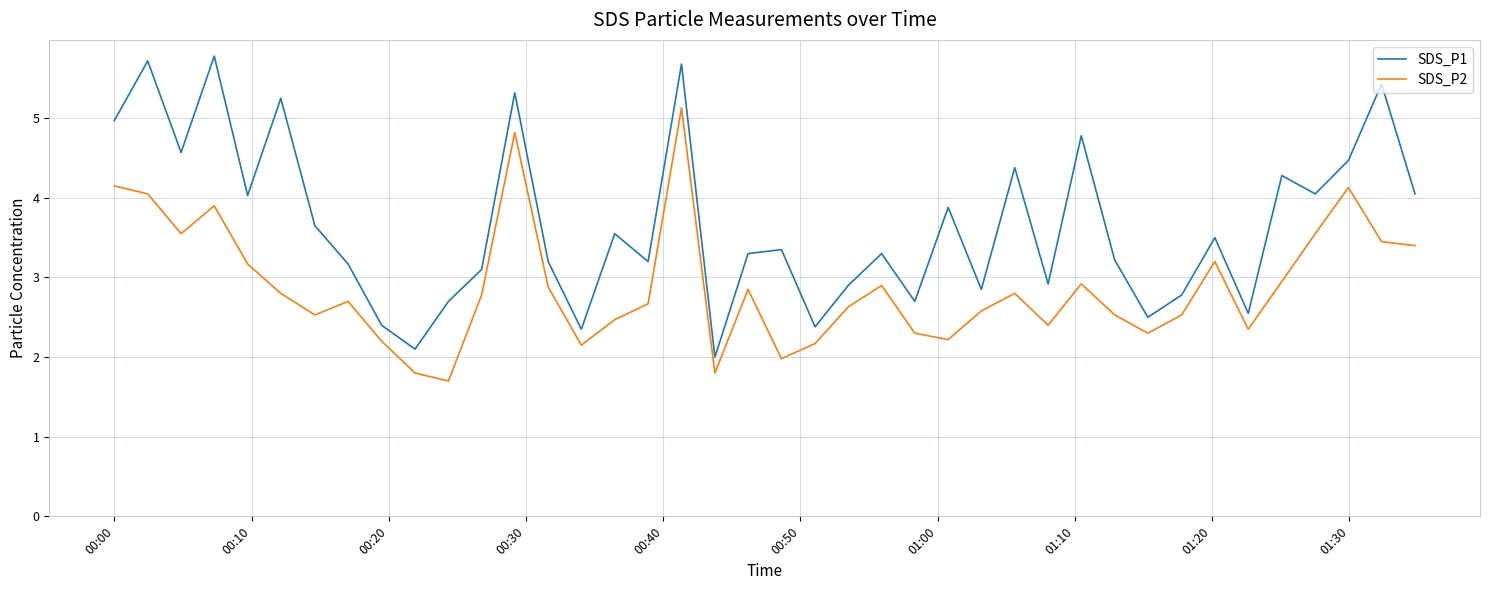

What are all the series names shown in the legend?

SDS_P1, SDS_P2